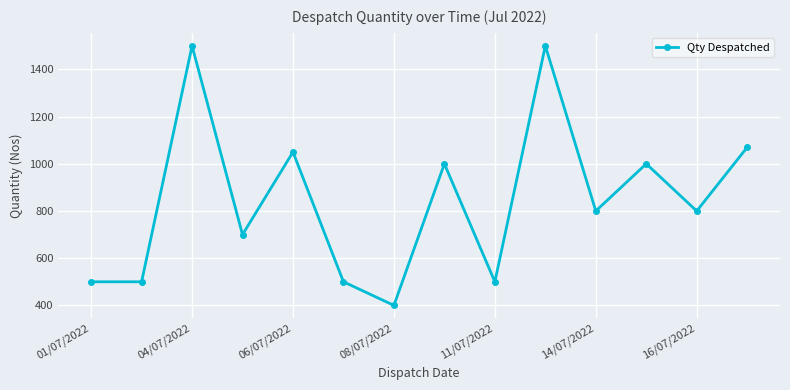

What is the value of the 12th point from the left?

1000